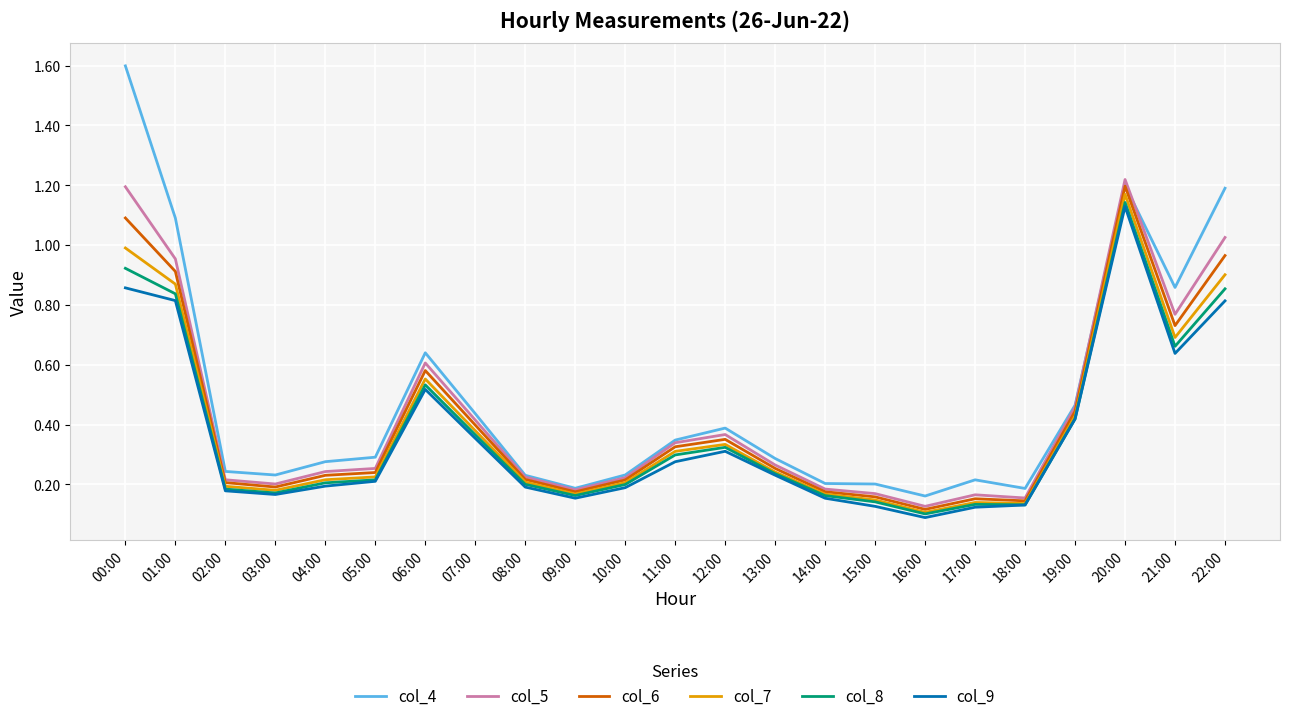

Which series has the widest spread of values?

col_4